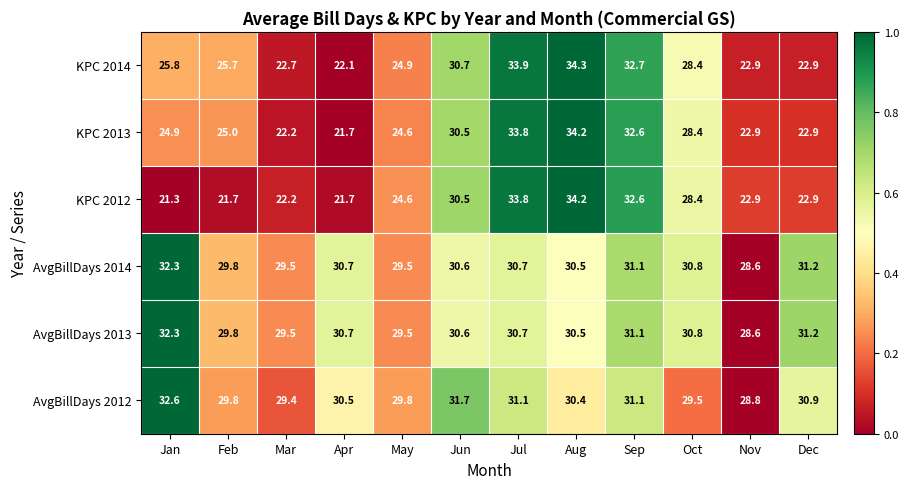

What is the greatest value displayed?

34.3